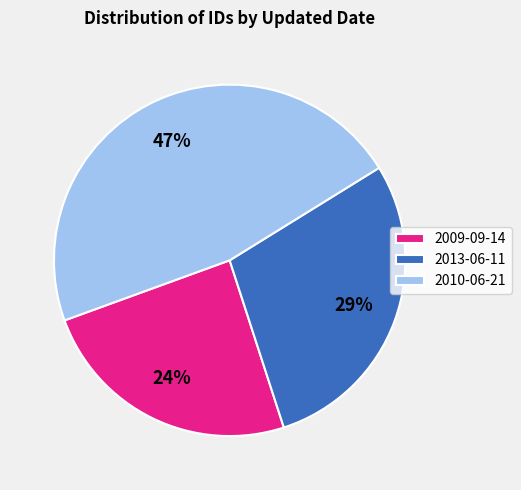

To the nearest percent, what is the combined percentage of 2009-09-14 and 2010-06-21?

71%